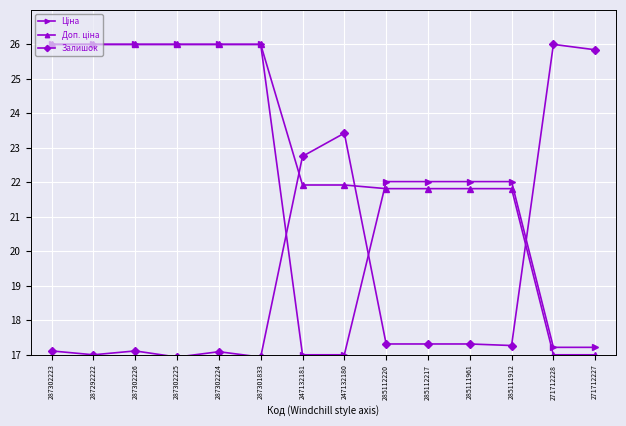

The Залишок series shows 17.3 at 285111912. True or false?

True